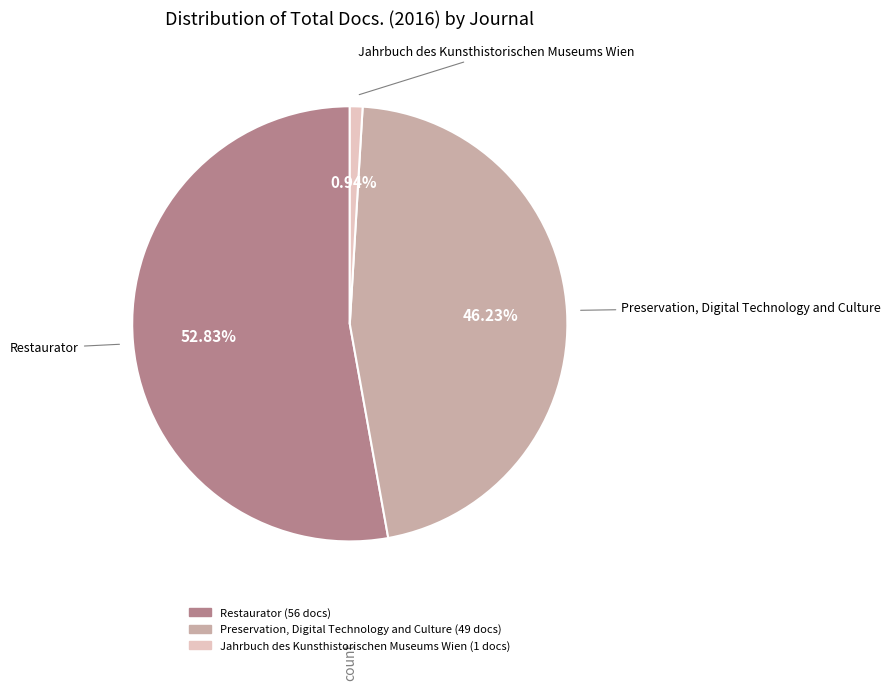

Between Jahrbuch des Kunsthistorischen Museums Wien and Preservation, Digital Technology and Culture, which is larger?

Preservation, Digital Technology and Culture